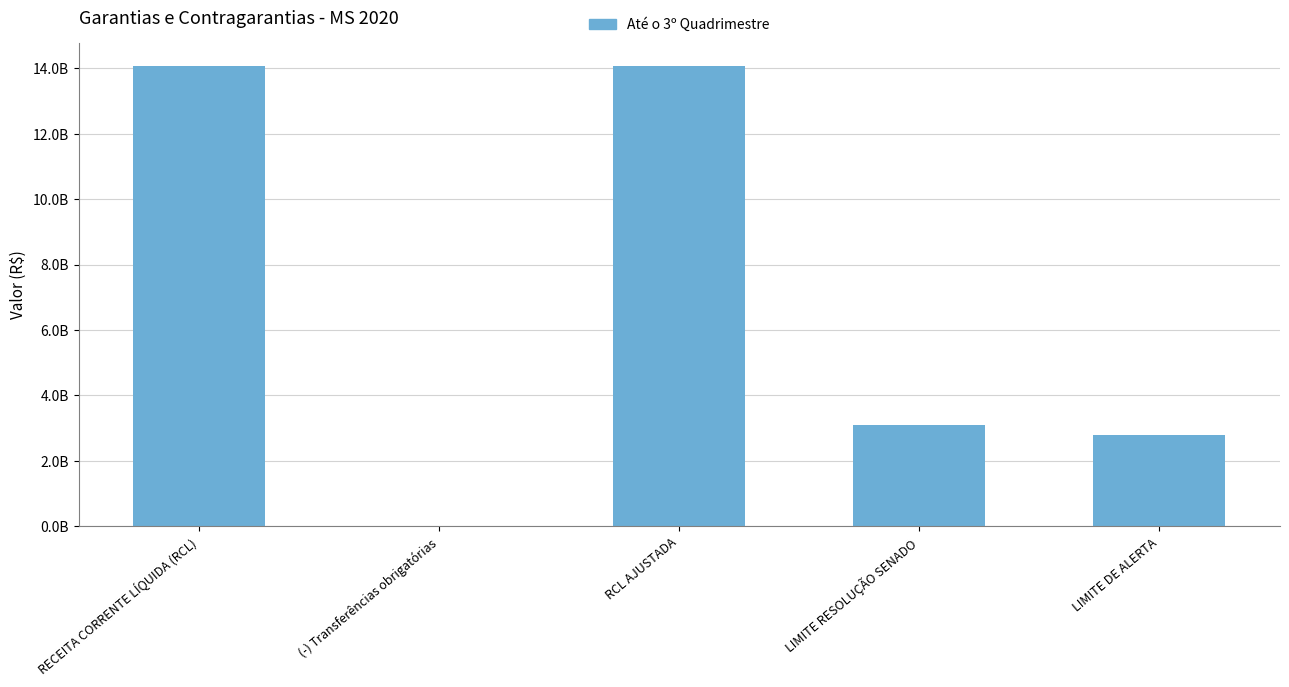

Count the number of categories in the chart.

5